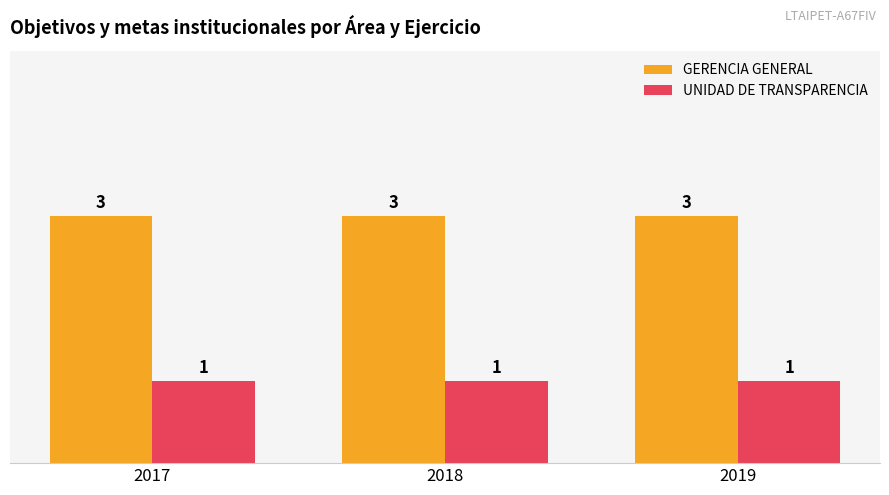

Reading left to right, transcribe all the data shown in this chart.

GERENCIA GENERAL: 2017=3	2018=3	2019=3
UNIDAD DE TRANSPARENCIA: 2017=1	2018=1	2019=1